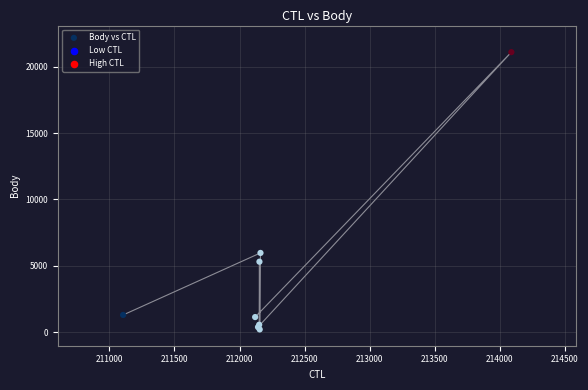

What Y value in the scatter plot is closest to 10655?

5980